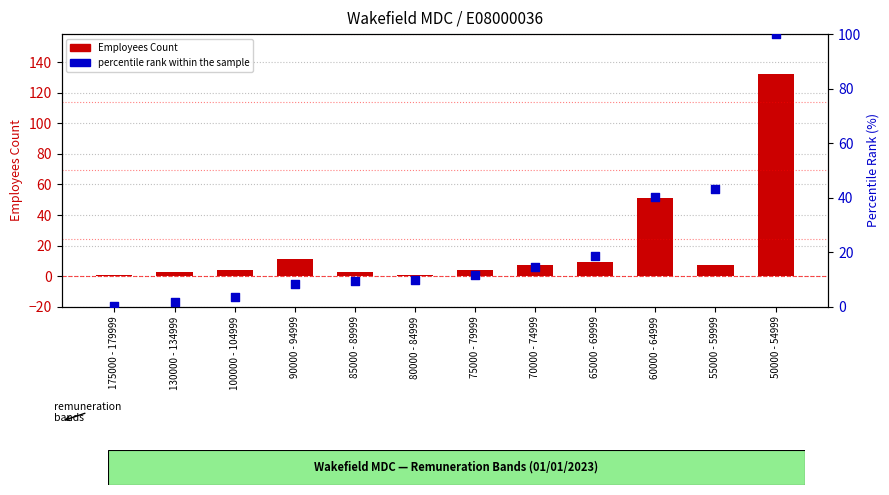

What is the total value across all series at 90000 - 94999?

19.2